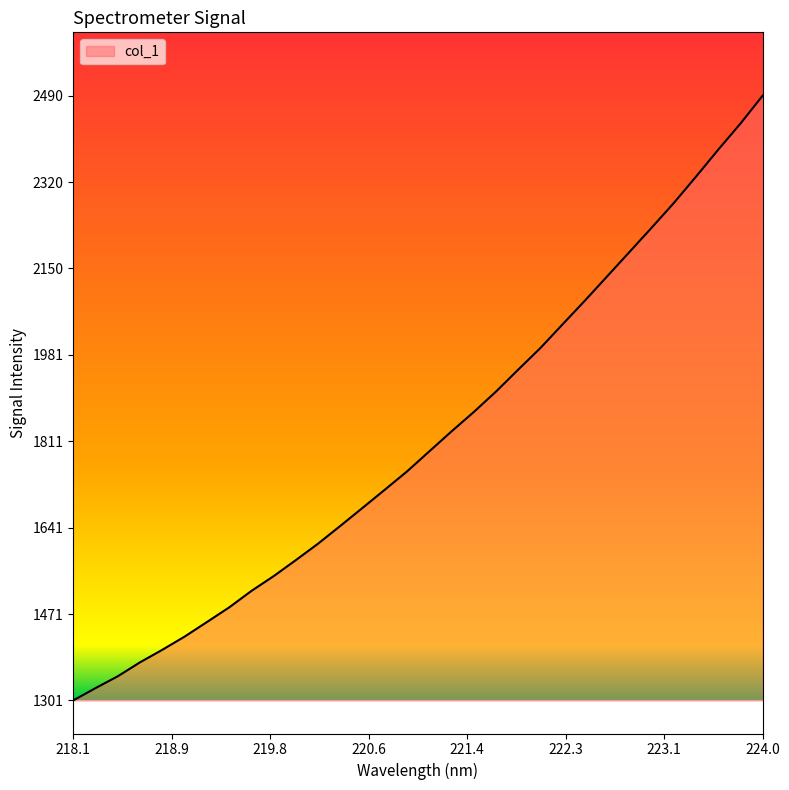

What is the smallest value displayed?

1301.2